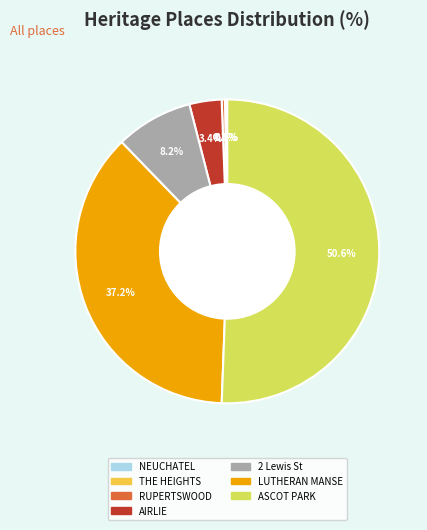

Does AIRLIE represent more than half of the total?

No